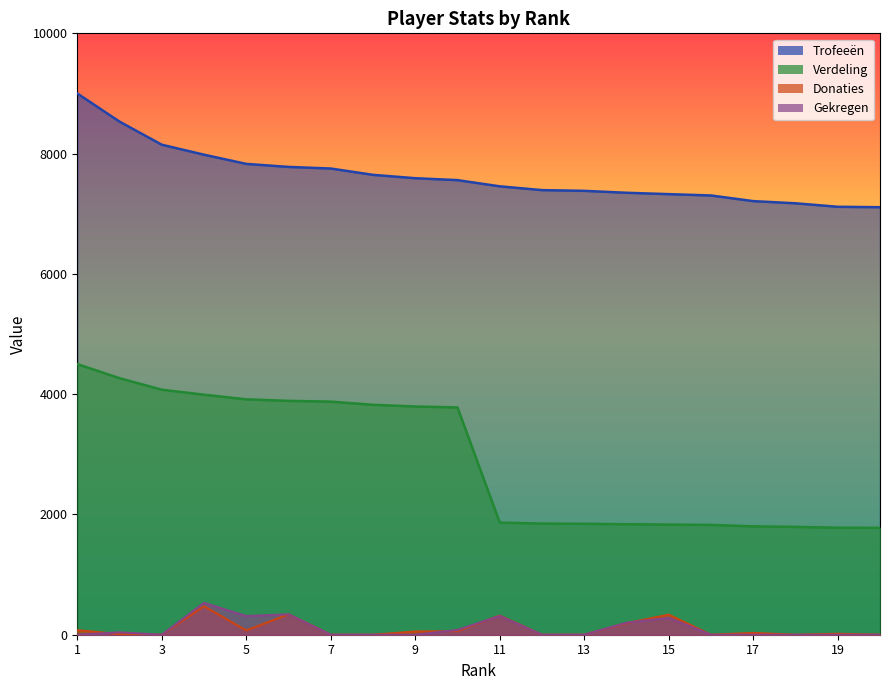

True or false: Trofeeën and Donaties intersect in this chart.

False